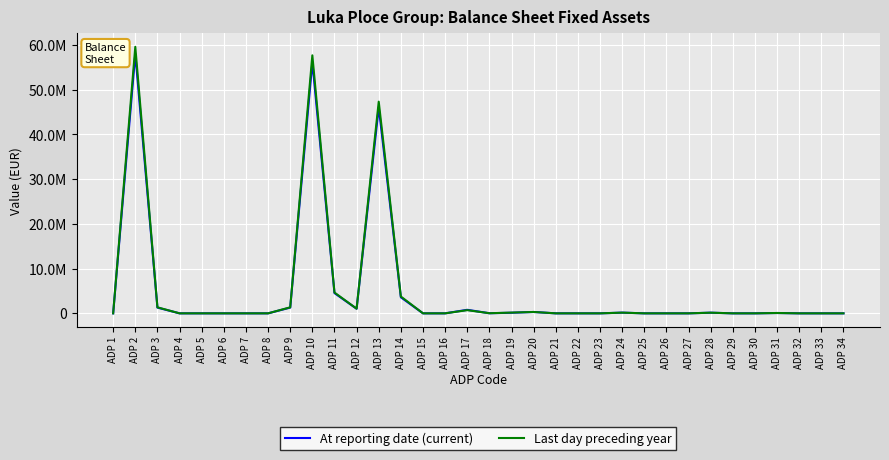

True or false: At reporting date (current) has a value of 135503 at ADP 19.

True